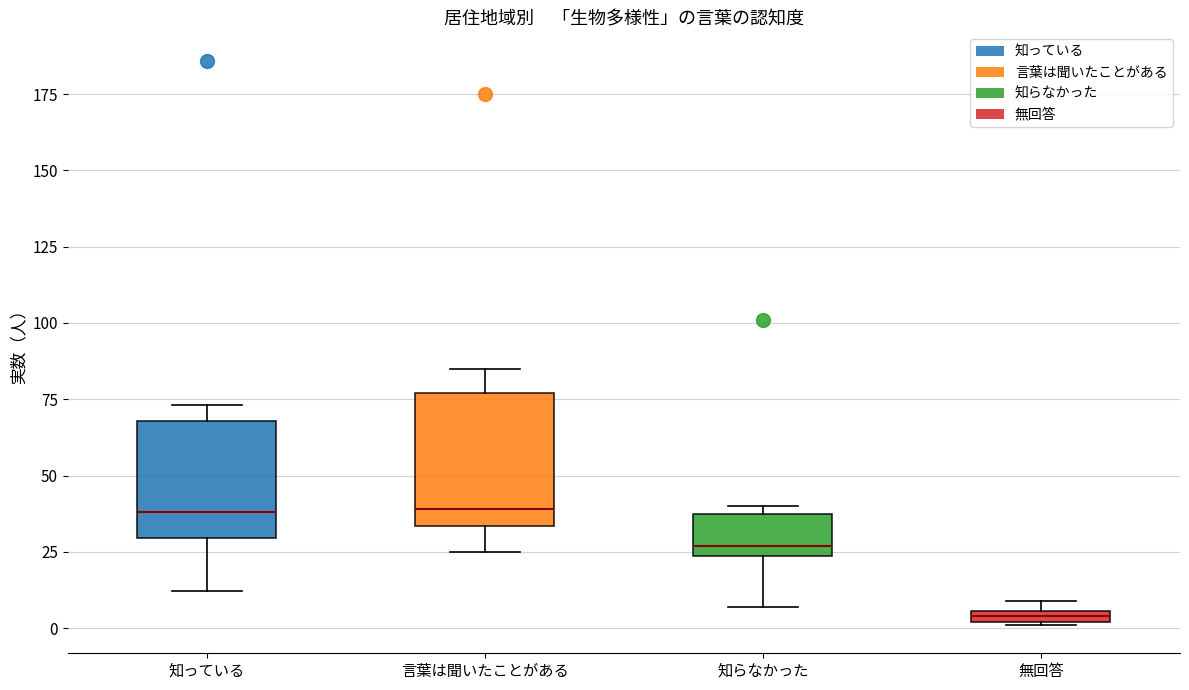

Which box has the lowest median line?

無回答